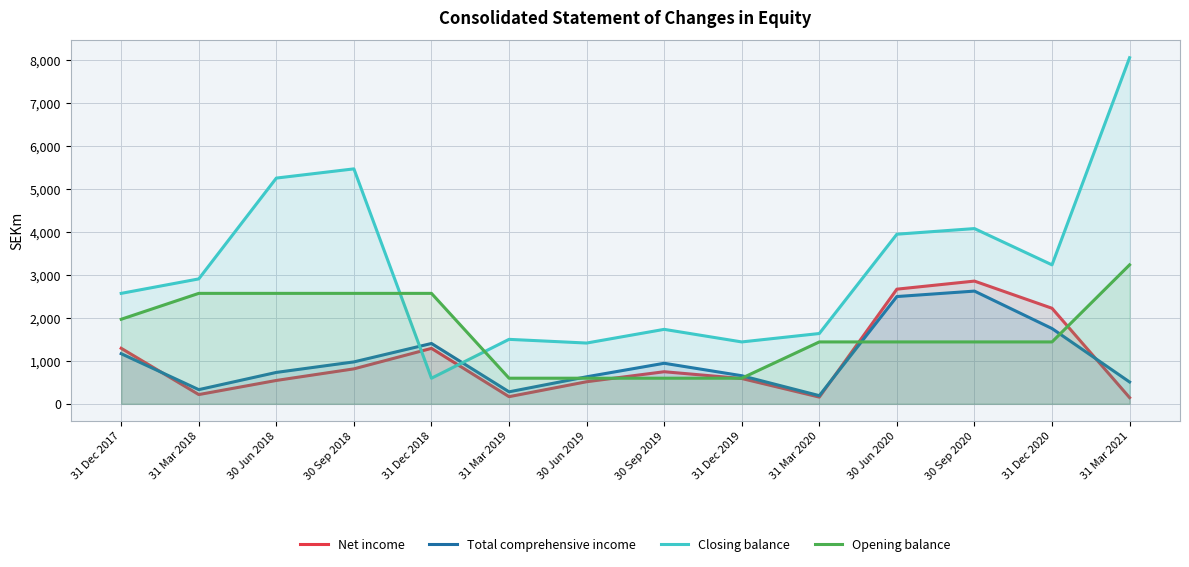

Where is Net income nearest to the value 1502?

31 Dec 2017